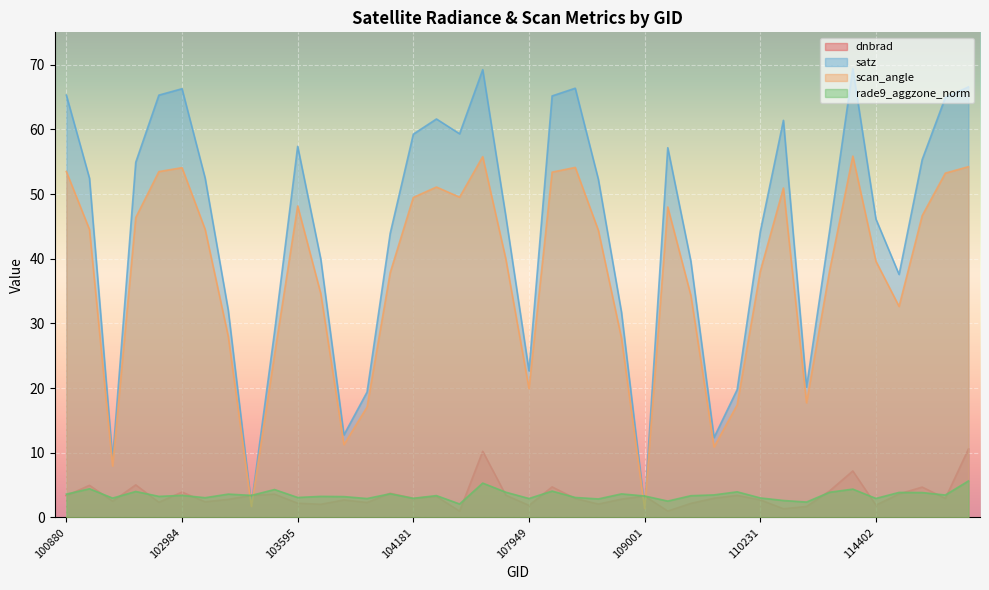

What is the spread (max minus min) of values at 113976?

18.4